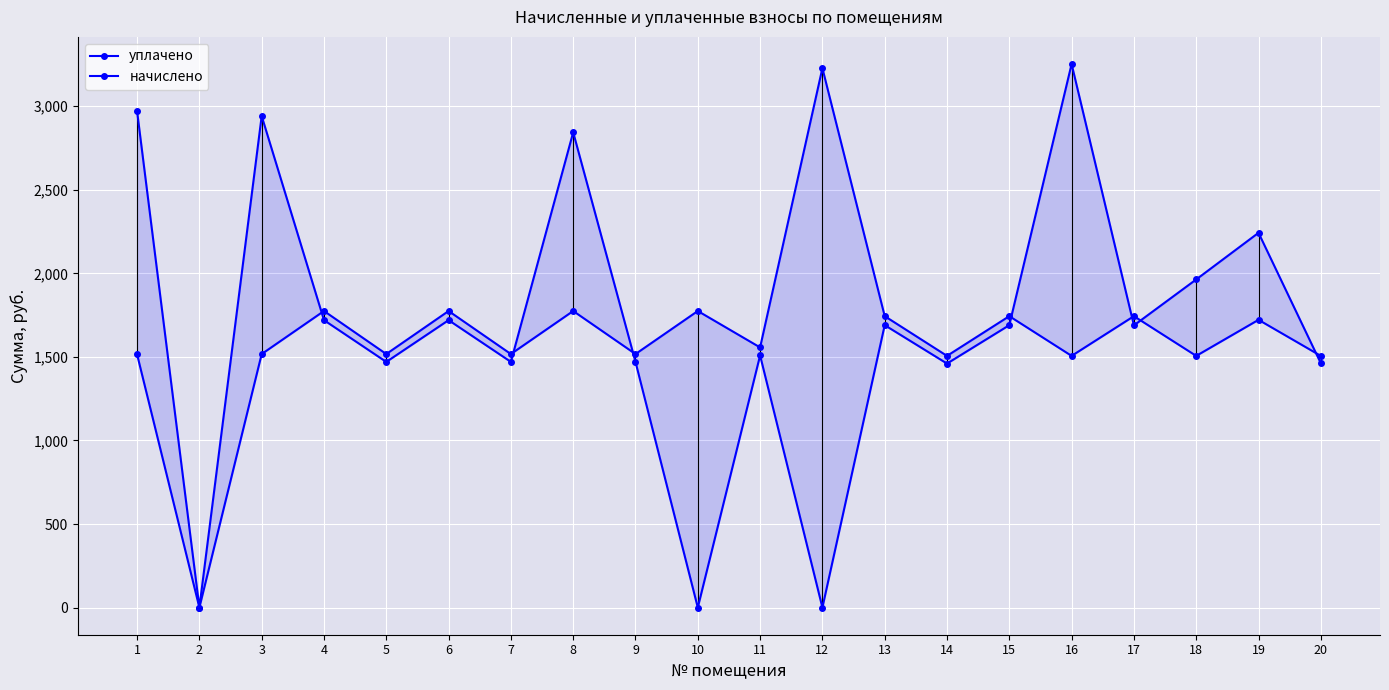

What is the value of the уплачено point at the 17th from the left?

1688.7